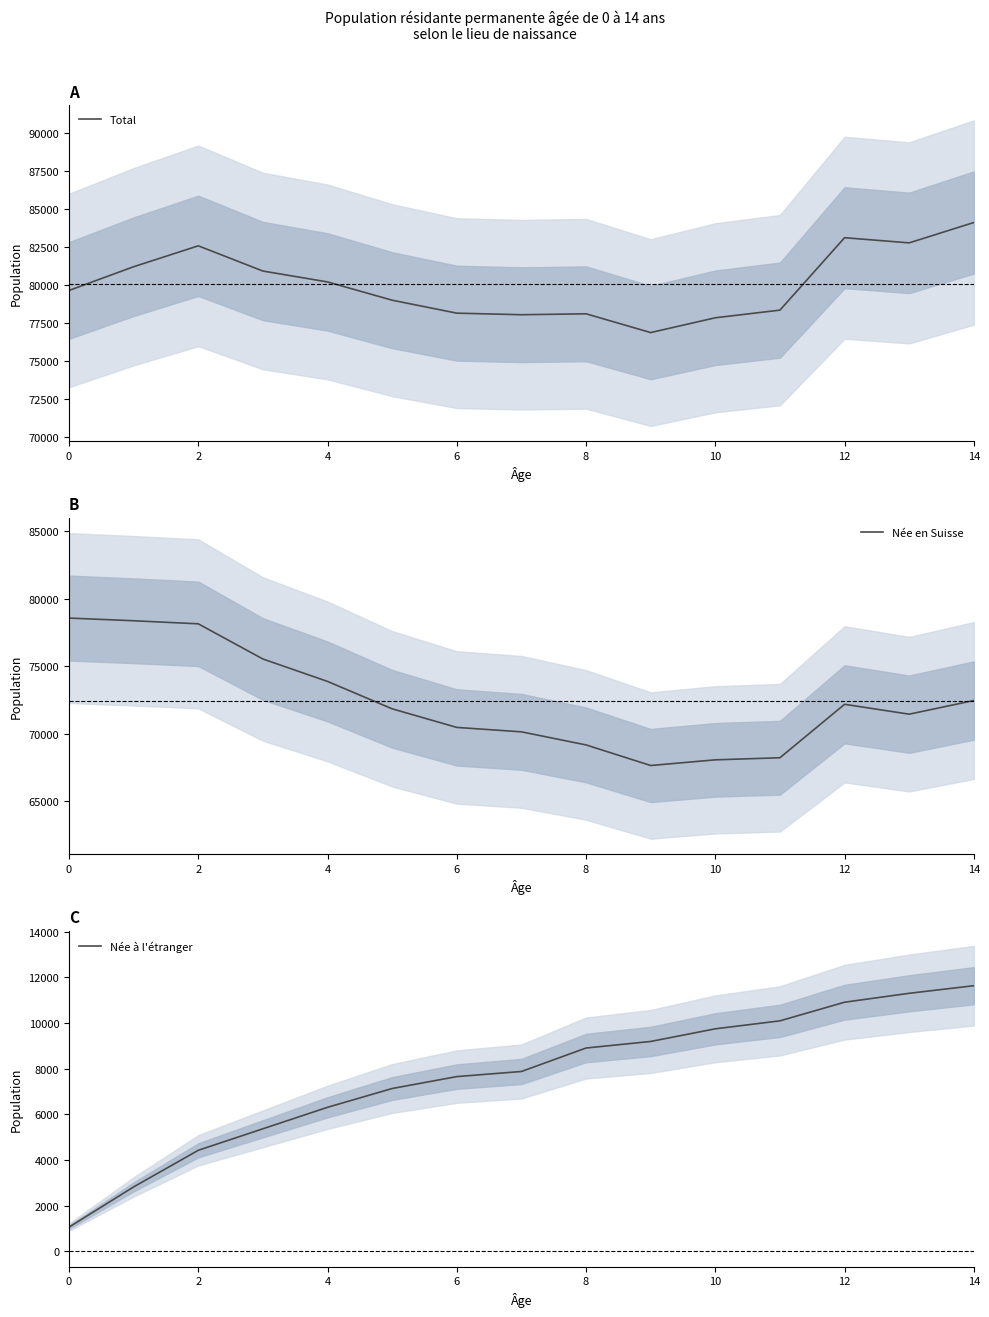

The value of Total at 4 is 80183. True or false?

True